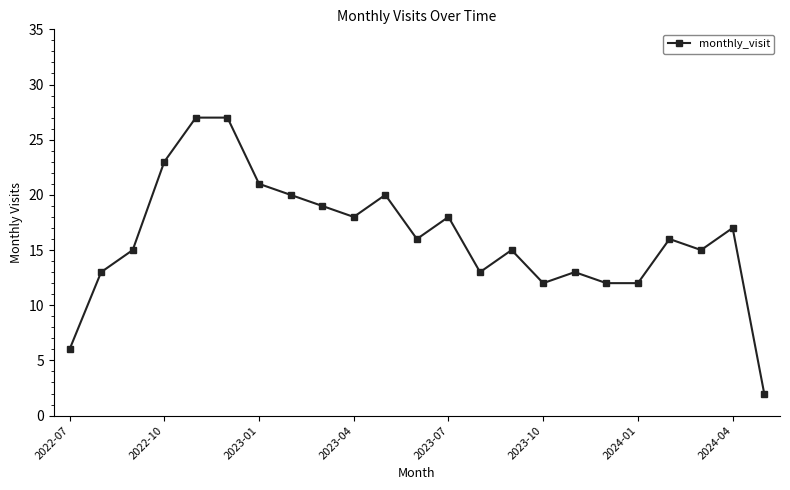

True or false: there are more than 1 points higher than both neighbors.

True